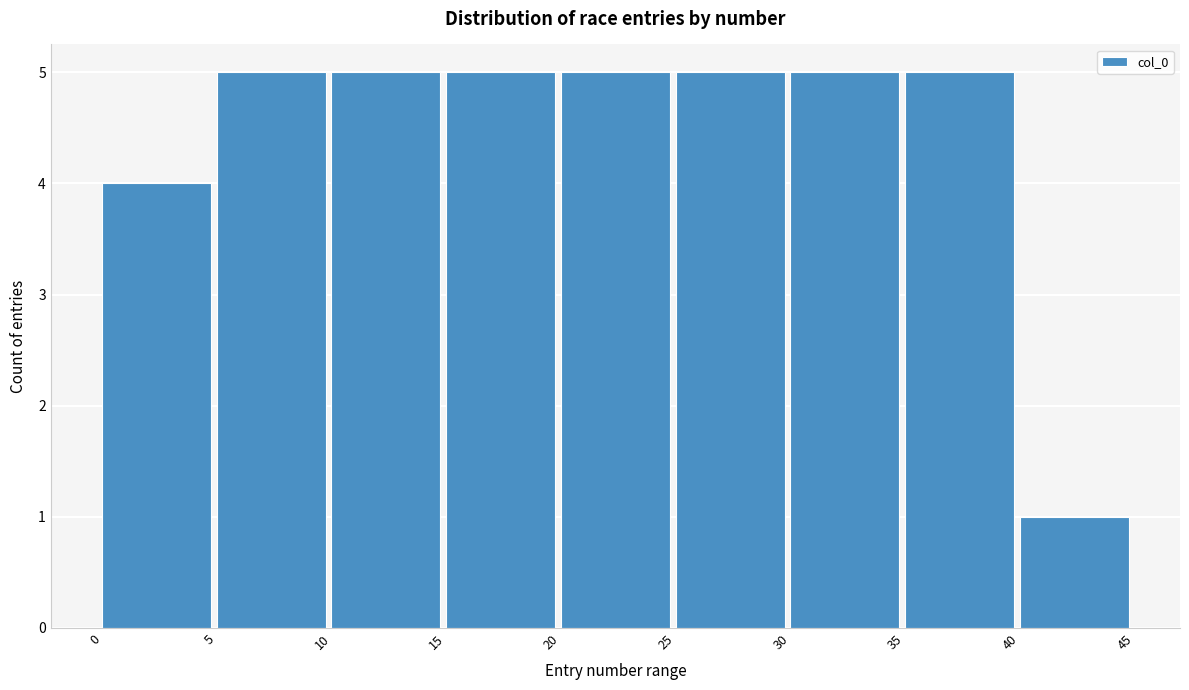

How tall is the bar that spans 20 to 25 on the x-axis? The values are not printed on the chart, so give them approximately, as read against the axis.

5